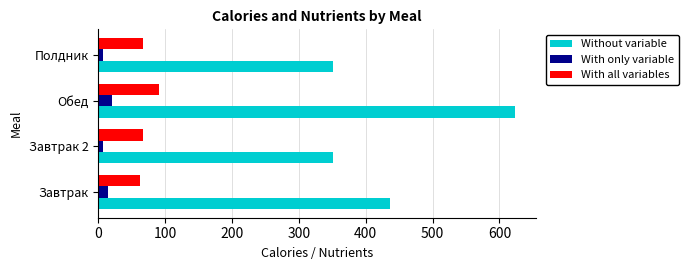

Which series has the widest spread of values?

Without variable